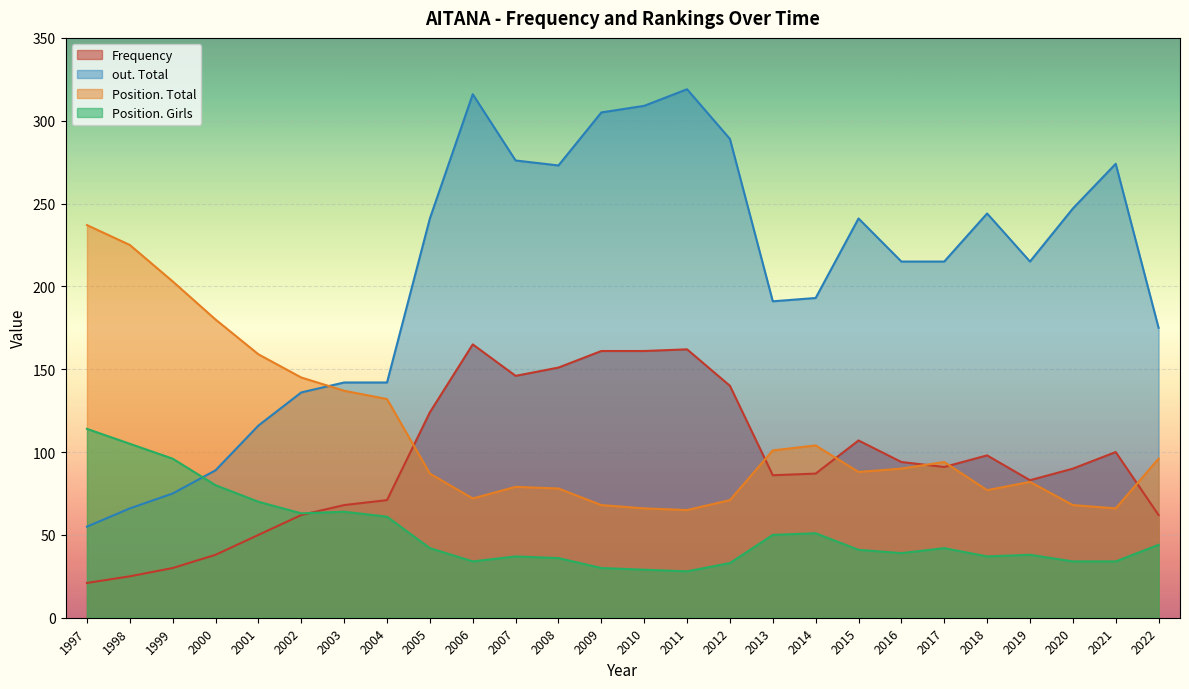

True or false: Position. Total has a value of 72 at 2006.

True